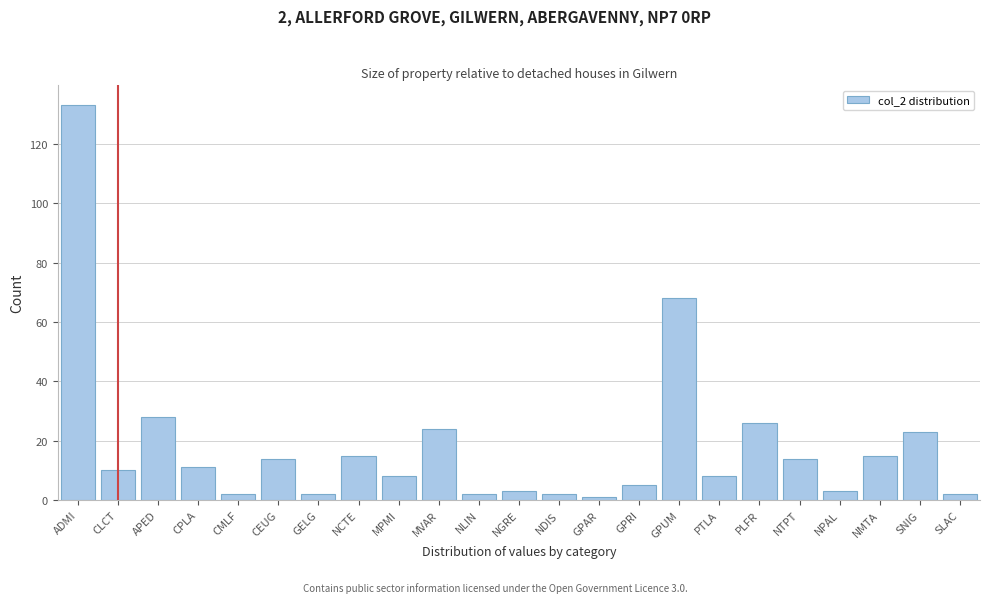

Reading left to right, transcribe all the data shown in this chart.

133	10	28	11	2	14	2	15	8	24	2	3	2	1	5	68	8	26	14	3	15	23	2